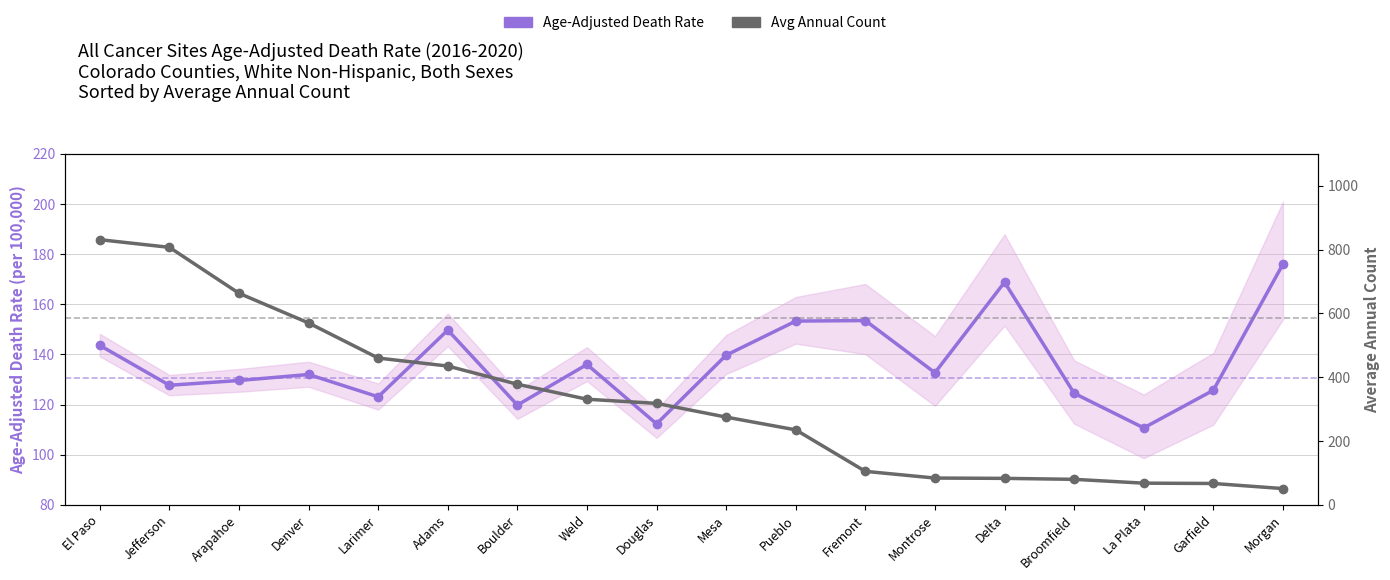

What is the highest value of the Age-Adjusted Death Rate series?

176.0